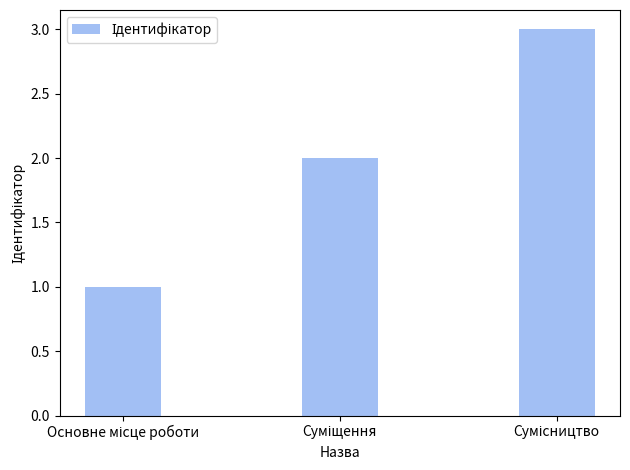

How many bars are there in total?

3